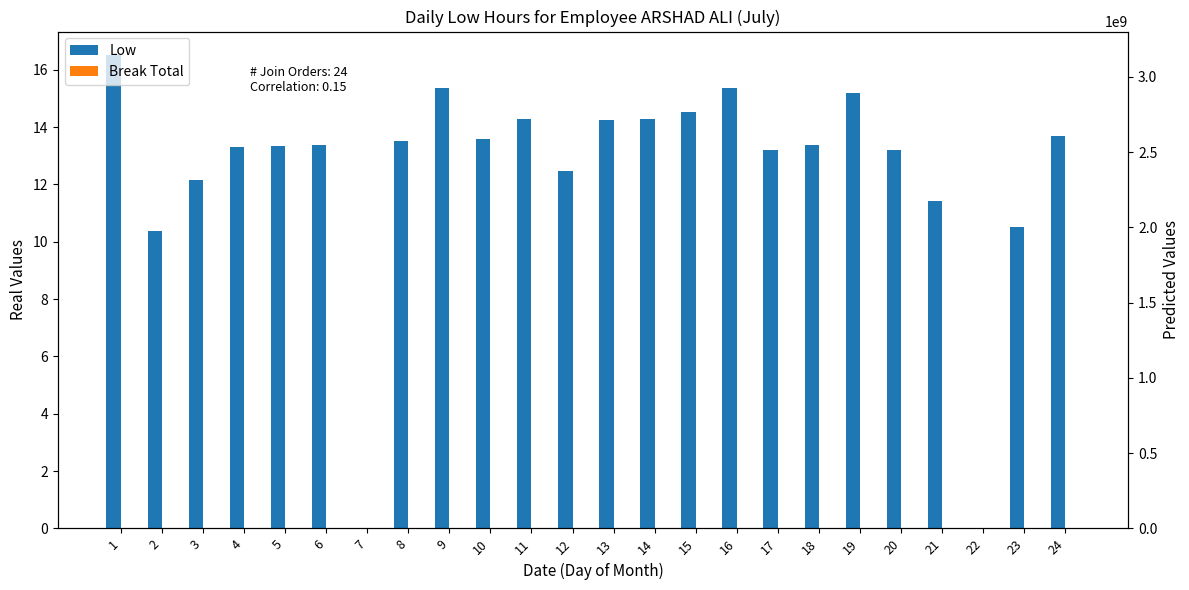

Which category has the highest value across all series?

1